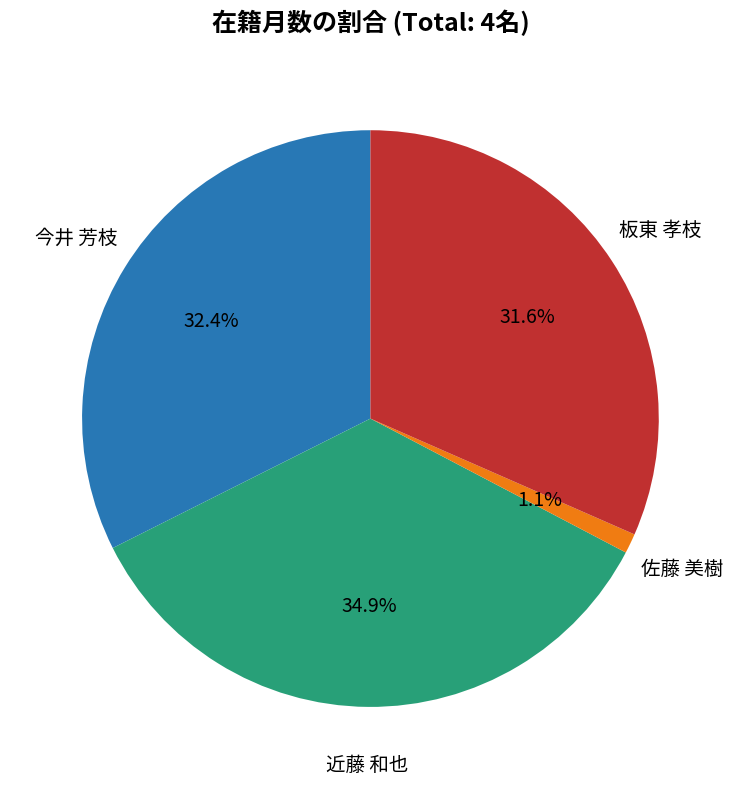

Does any single category account for the majority?

No